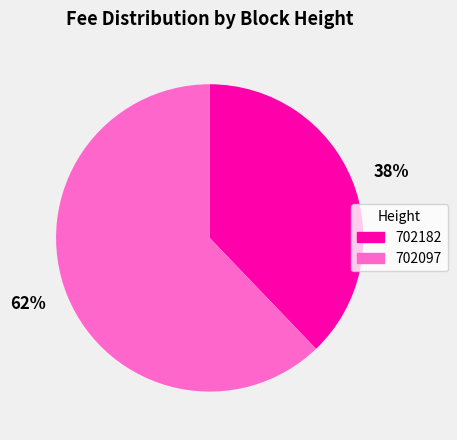

Which slice is the smallest?

38%